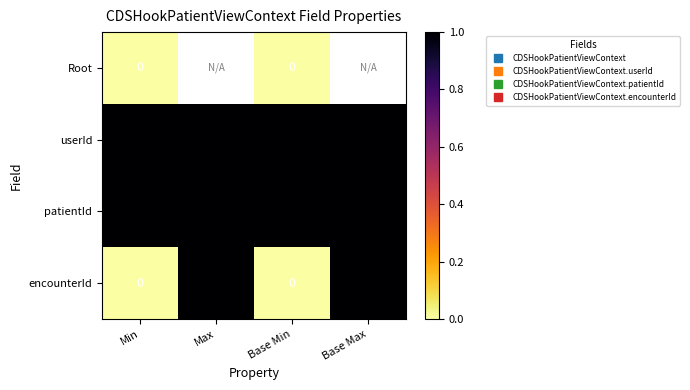

What is the difference between the encounterId values at Max and Min?

1.0